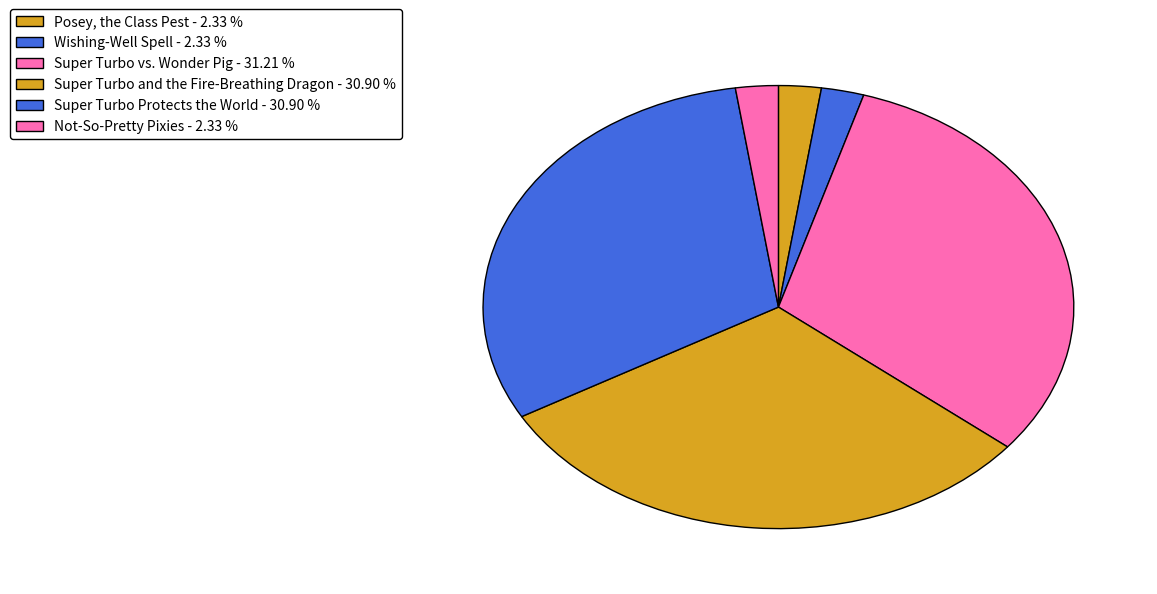

Does any single category account for the majority?

No